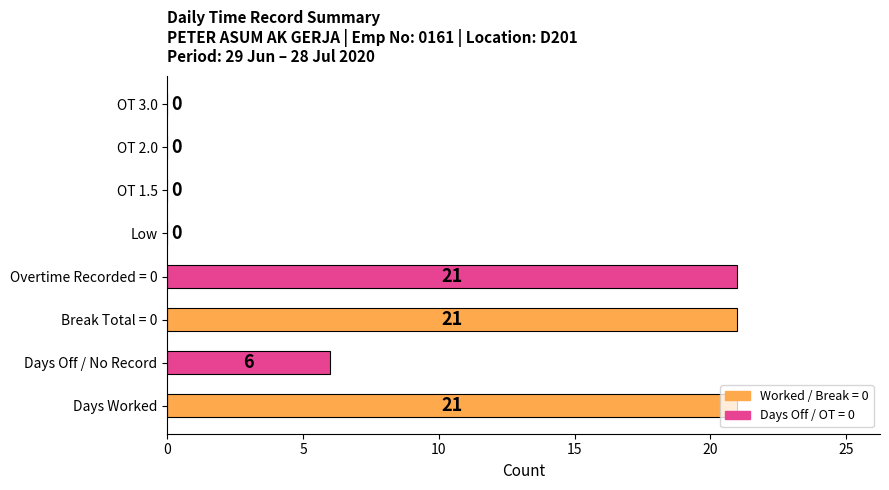

The chart shows a value of 21 at Break Total = 0. True or false?

True